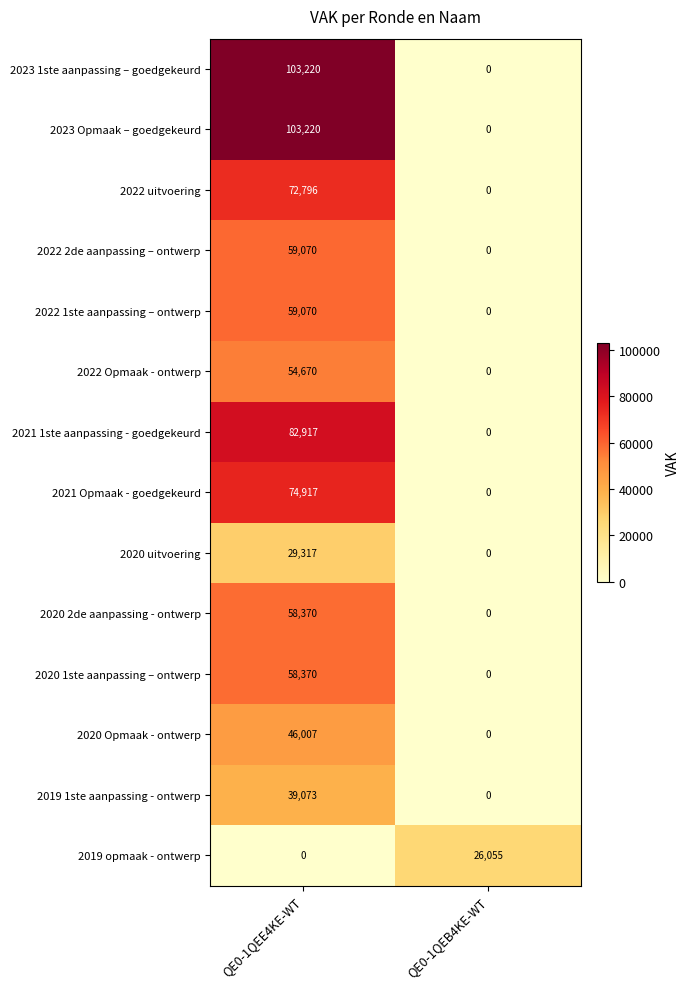

Reading left to right, transcribe all the data shown in this chart.

2023 1ste aanpassing – goedgekeurd: QE0-1QEE4KE-WT=103220	QE0-1QEB4KE-WT=0
2023 Opmaak – goedgekeurd: QE0-1QEE4KE-WT=103220	QE0-1QEB4KE-WT=0
2022 uitvoering: QE0-1QEE4KE-WT=72796	QE0-1QEB4KE-WT=0
2022 2de aanpassing – ontwerp: QE0-1QEE4KE-WT=59070	QE0-1QEB4KE-WT=0
2022 1ste aanpassing – ontwerp: QE0-1QEE4KE-WT=59070	QE0-1QEB4KE-WT=0
2022 Opmaak - ontwerp: QE0-1QEE4KE-WT=54670	QE0-1QEB4KE-WT=0
2021 1ste aanpassing - goedgekeurd: QE0-1QEE4KE-WT=82917	QE0-1QEB4KE-WT=0
2021 Opmaak - goedgekeurd: QE0-1QEE4KE-WT=74917	QE0-1QEB4KE-WT=0
2020 uitvoering: QE0-1QEE4KE-WT=29317	QE0-1QEB4KE-WT=0
2020 2de aanpassing - ontwerp: QE0-1QEE4KE-WT=58370	QE0-1QEB4KE-WT=0
2020 1ste aanpassing – ontwerp: QE0-1QEE4KE-WT=58370	QE0-1QEB4KE-WT=0
2020 Opmaak - ontwerp: QE0-1QEE4KE-WT=46007	QE0-1QEB4KE-WT=0
2019 1ste aanpassing - ontwerp: QE0-1QEE4KE-WT=39073	QE0-1QEB4KE-WT=0
2019 opmaak - ontwerp: QE0-1QEE4KE-WT=0	QE0-1QEB4KE-WT=26055